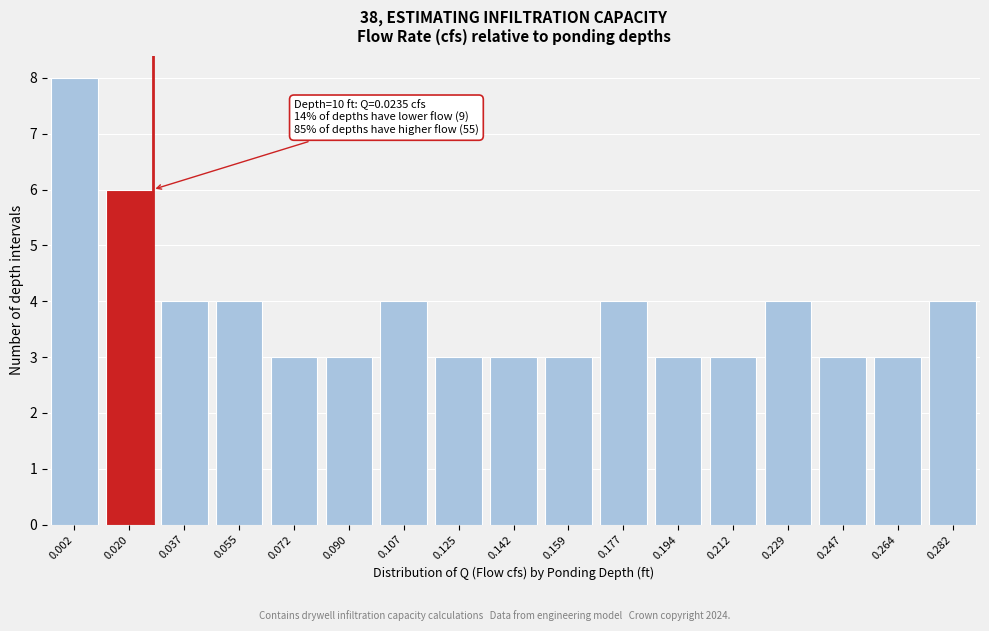

Reading left to right, extract all data points from this chart.

8	6	4	4	3	3	4	3	3	3	4	3	3	4	3	3	4